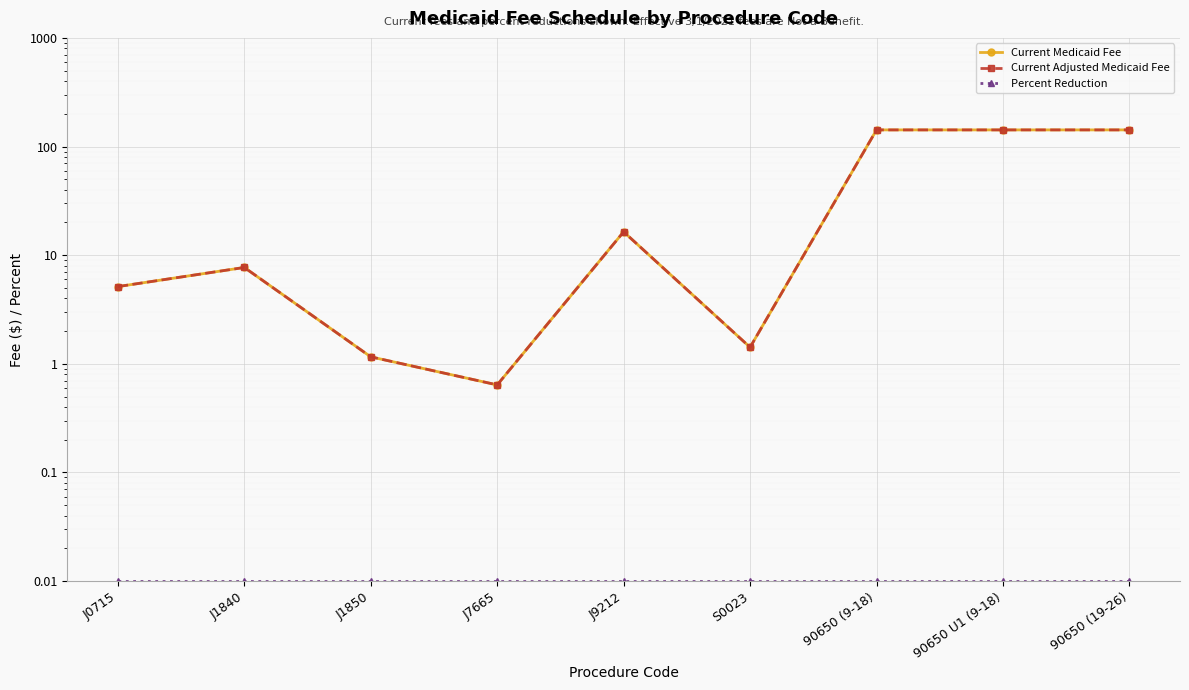

True or false: Current Medicaid Fee and Percent Reduction cross at least once.

False